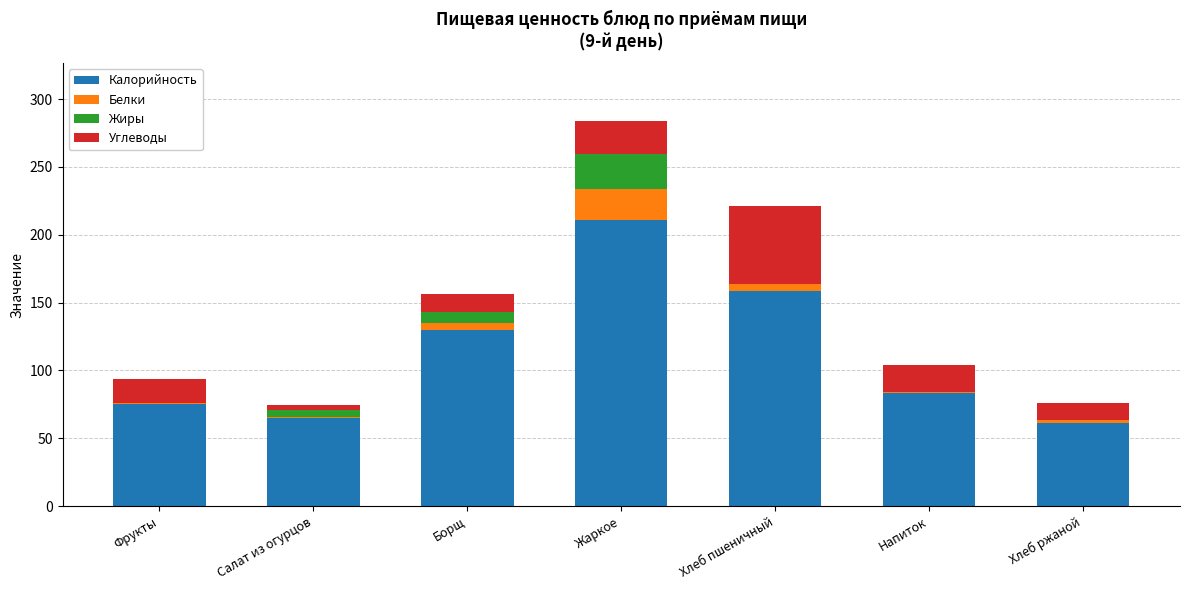

What are all the series names shown in the legend?

Калорийность, Белки, Жиры, Углеводы